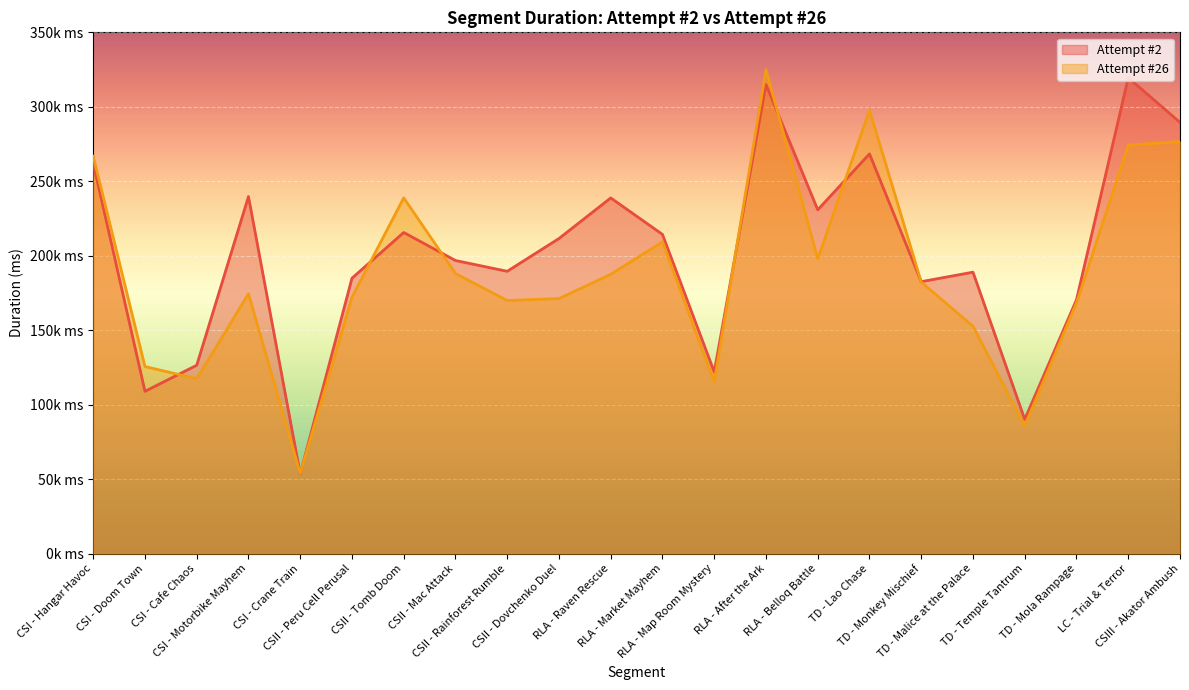

Which series has the largest total across all categories?

Attempt #2